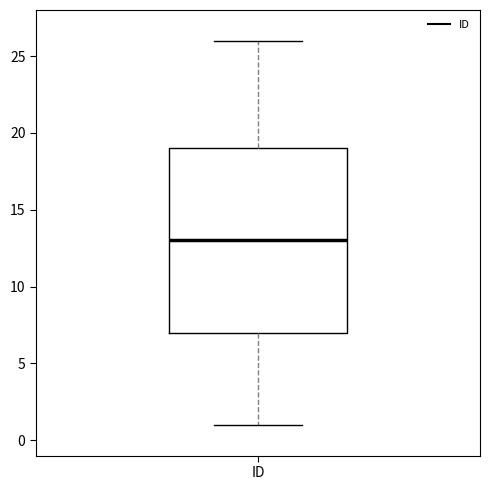

Read this box plot against the y-axis: the position of the median line, the range covered by the box, and the ends of both whiskers. The values are not printed on the chart, so give them approximately, as read against the axis.

median 13, box 7 to 19, whiskers 1 to 26